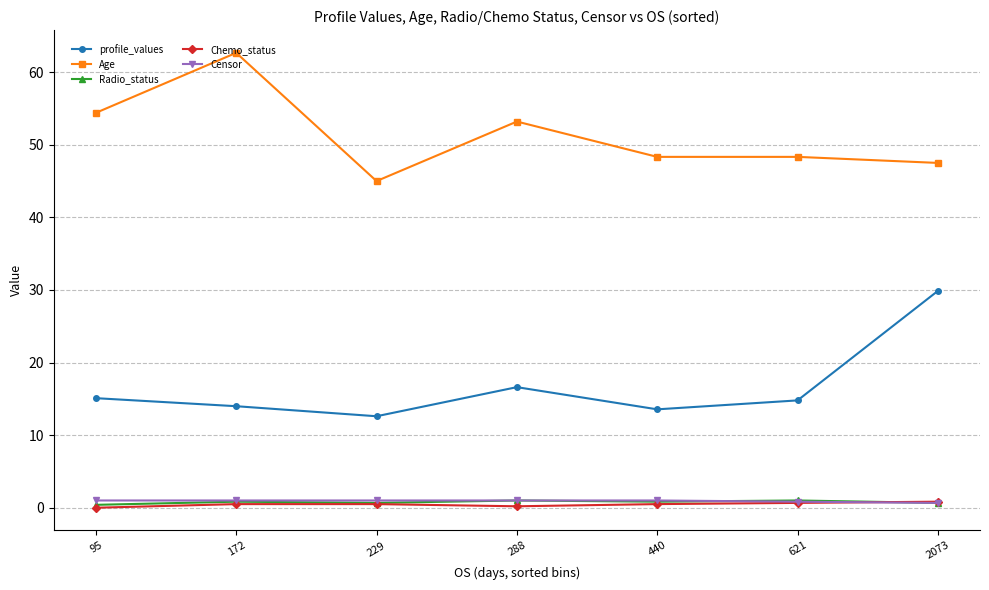

True or false: Age has more than 0 points higher than both neighbors.

True